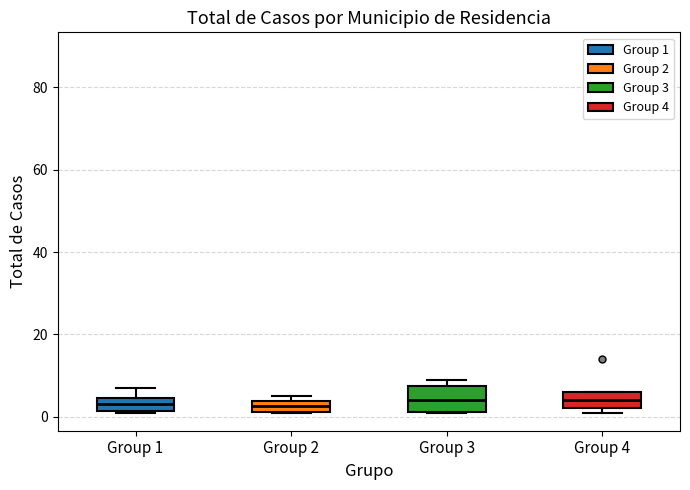

Comparing the boxes themselves (not the whiskers), which one is the tallest?

Group 3